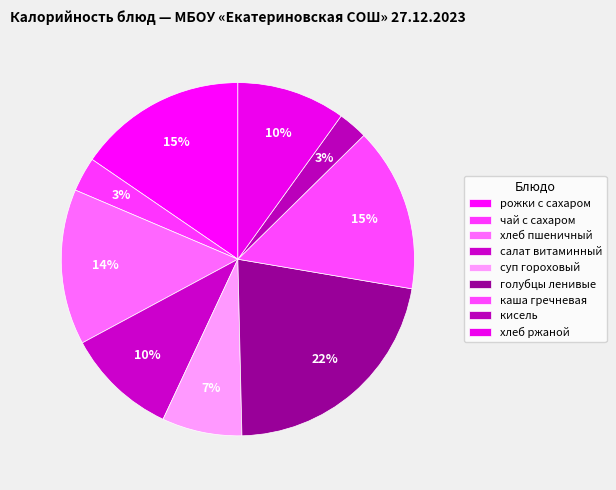

What is the smallest slice in the pie chart?

кисель